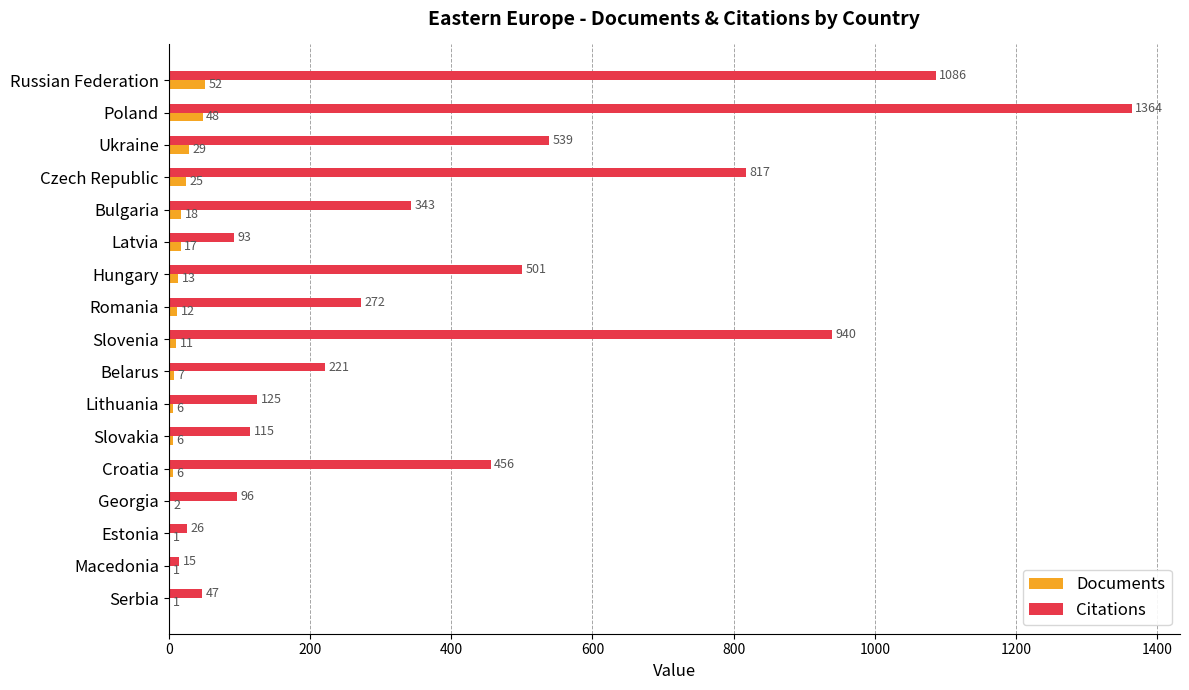

How many categories are shown in the chart?

17